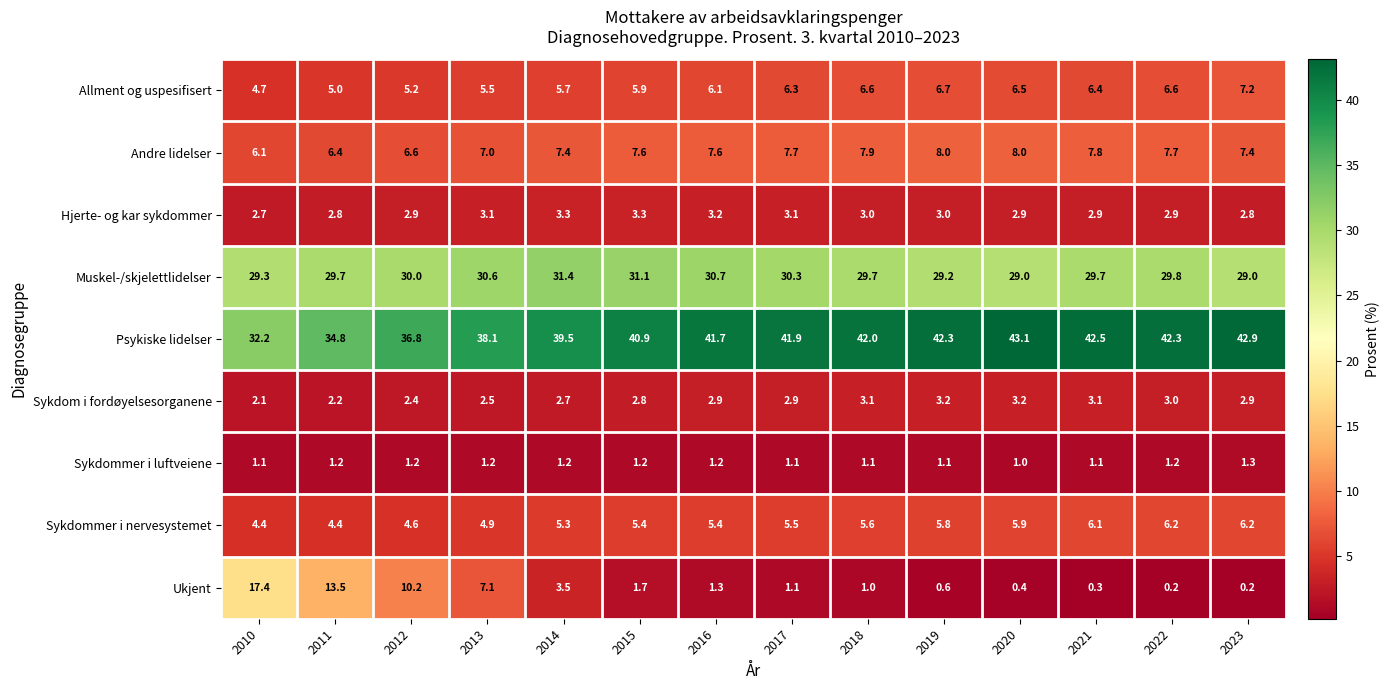

At which category is the sum across all series the highest?

2016